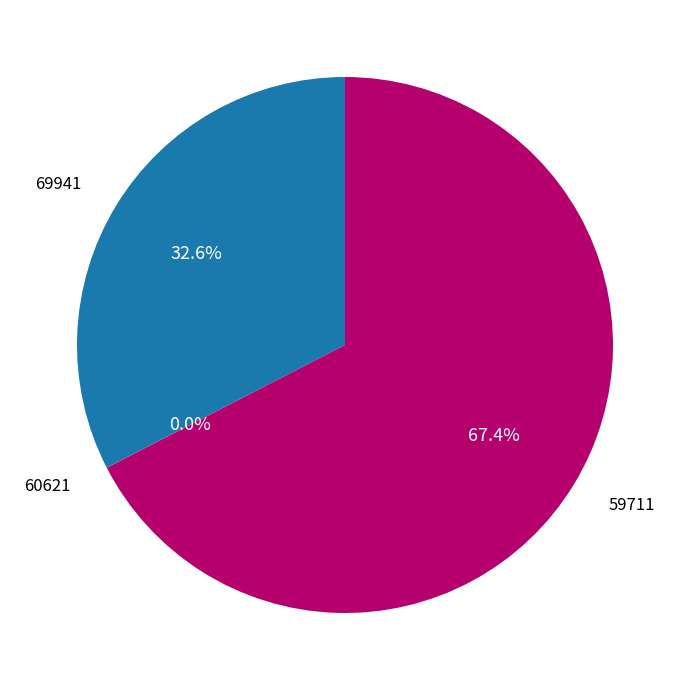

Does any single category account for the majority?

Yes